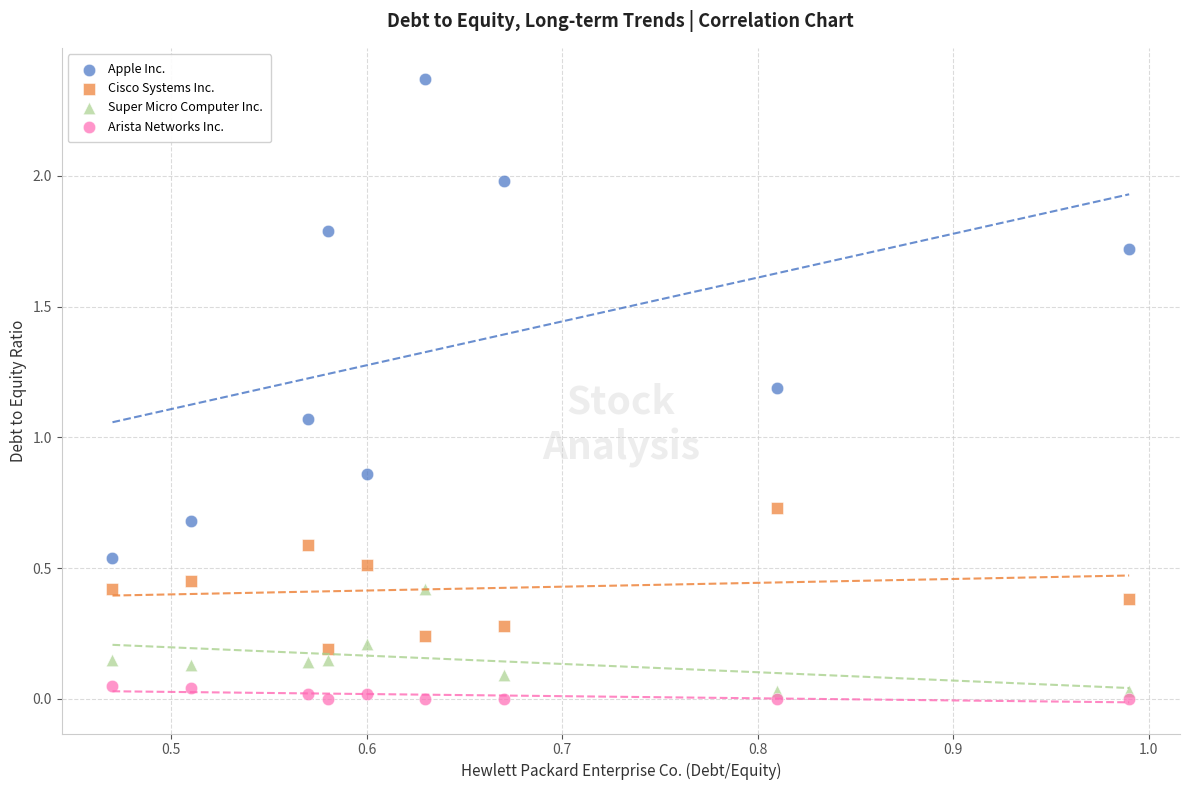

Which series has the largest Y range (max minus min)?

Apple Inc.